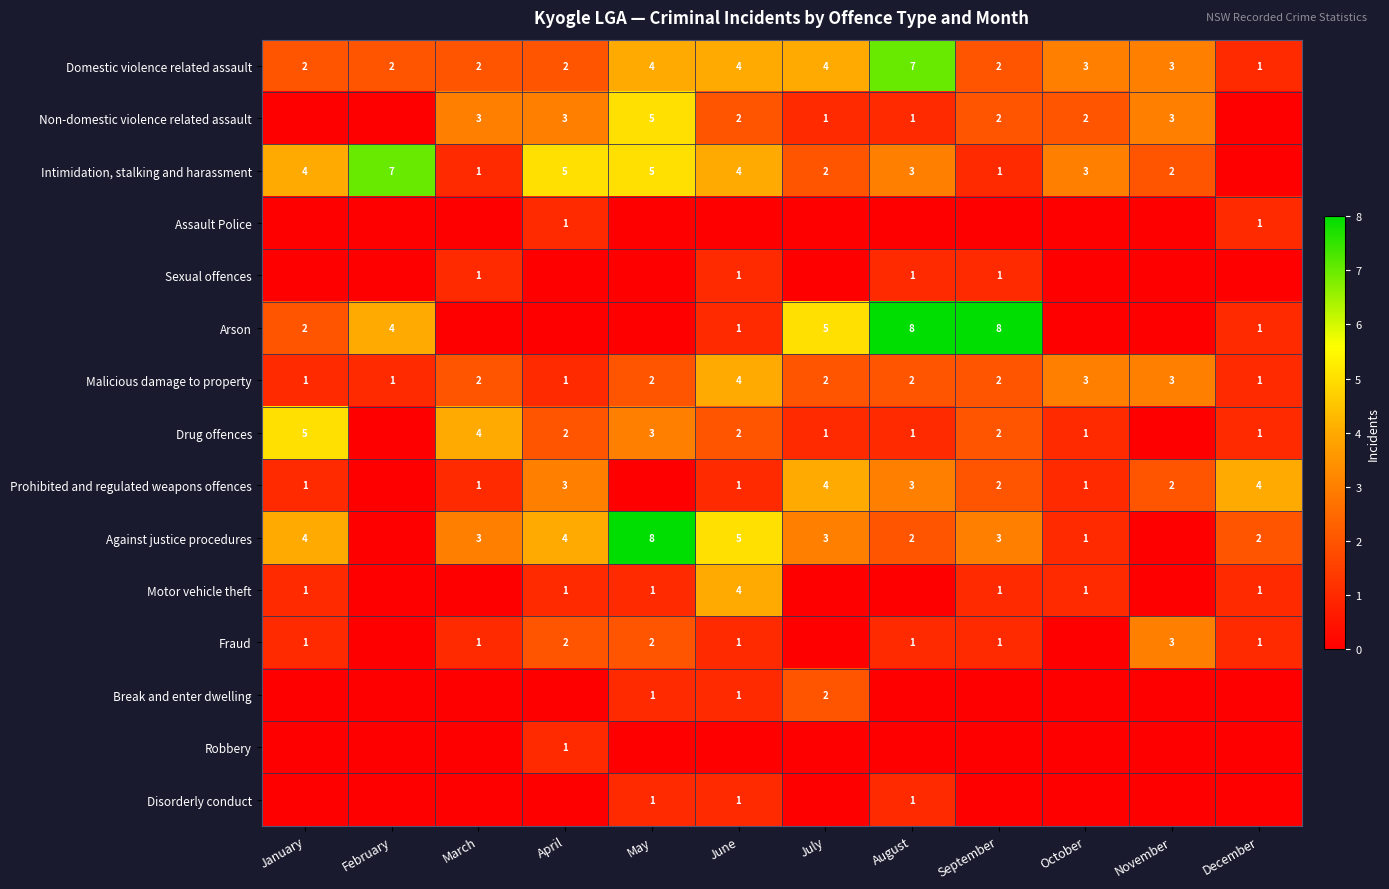

What is the spread (max minus min) of values at June?

5